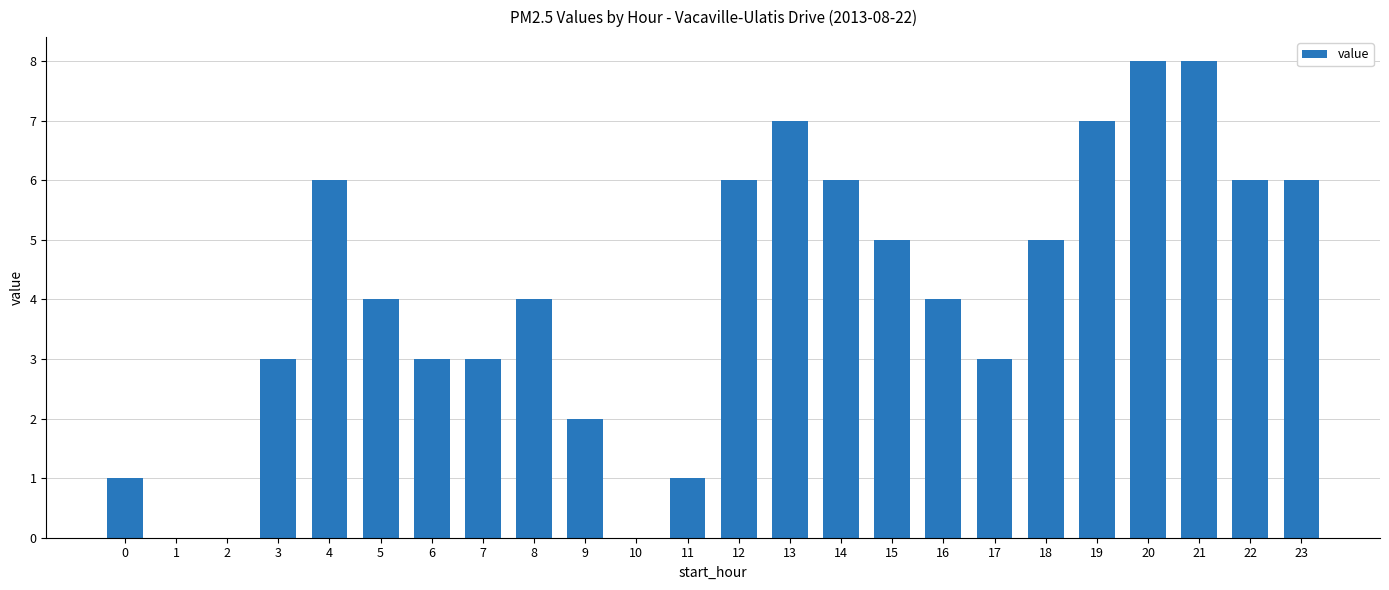

Approximately how many times larger is the value at 5 compared to 7?

1.3